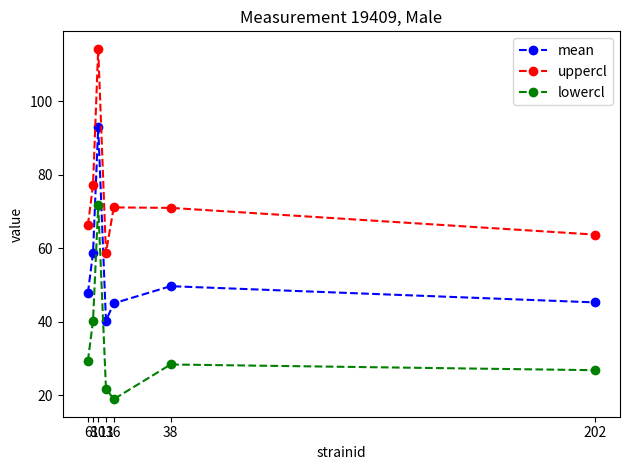

What is the sum of all uppercl values?

522.4